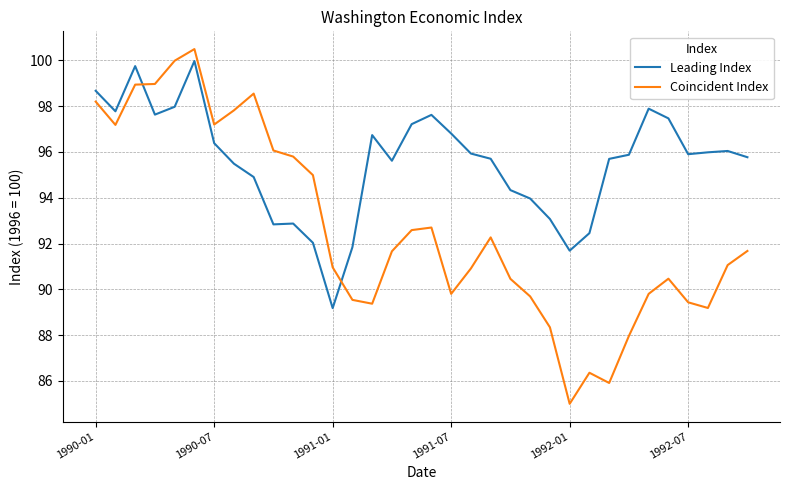

What is the lowest value of the Leading Index series?

89.2